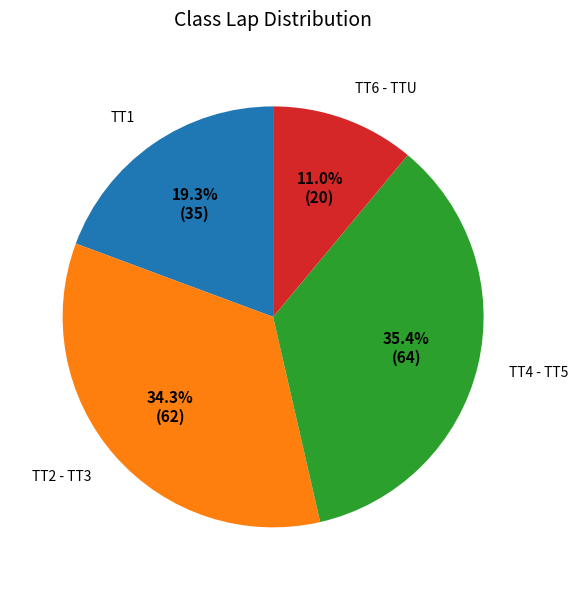

What percentage is NOT represented by TT1?

80.7%